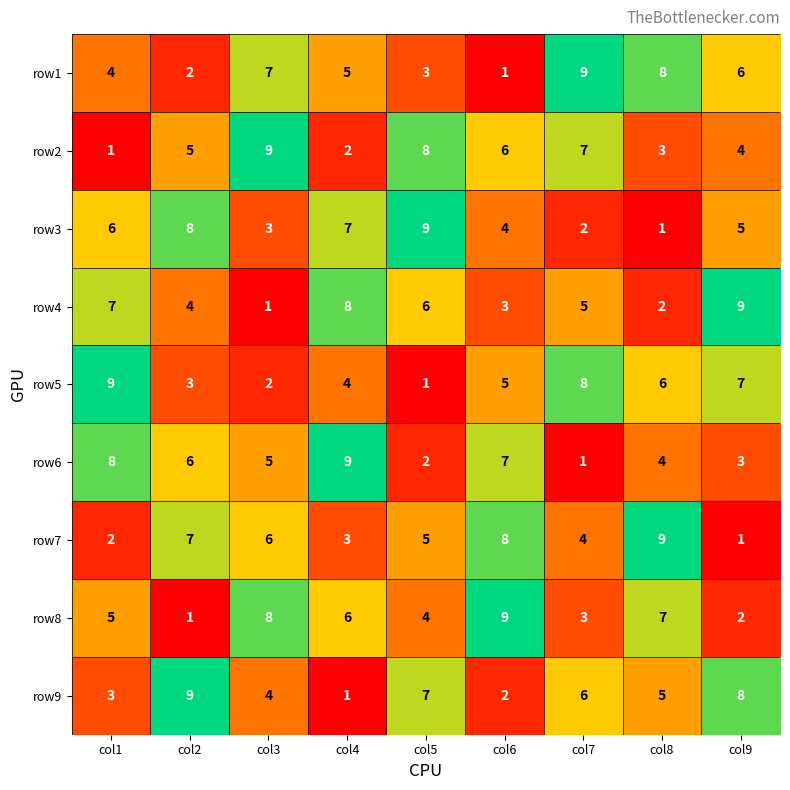

At how many categories does at least one series exceed 1?

9